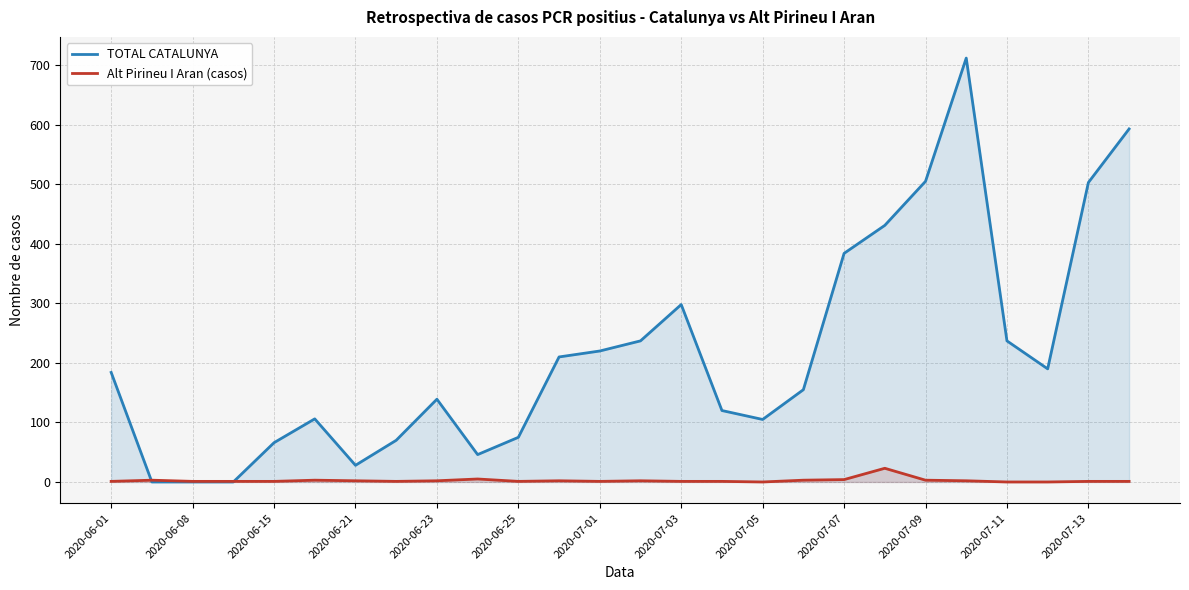

Which series has the largest range (max minus min)?

TOTAL CATALUNYA